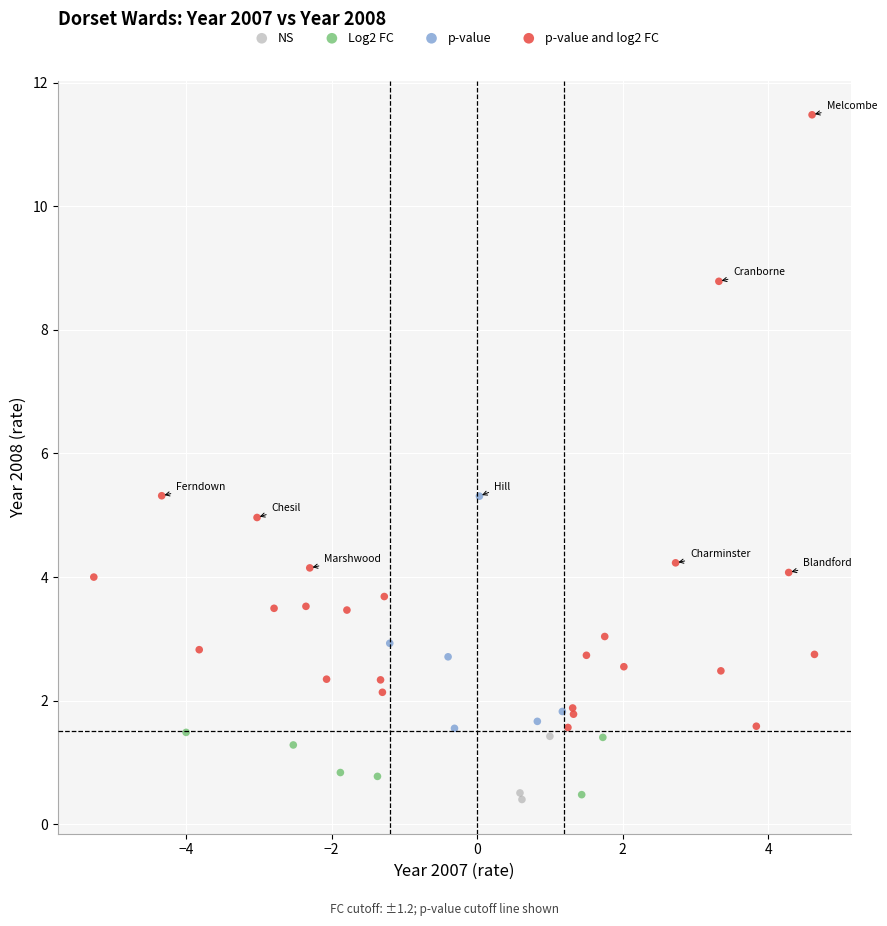

Which series contains the highest Y value?

p-value and log2 FC